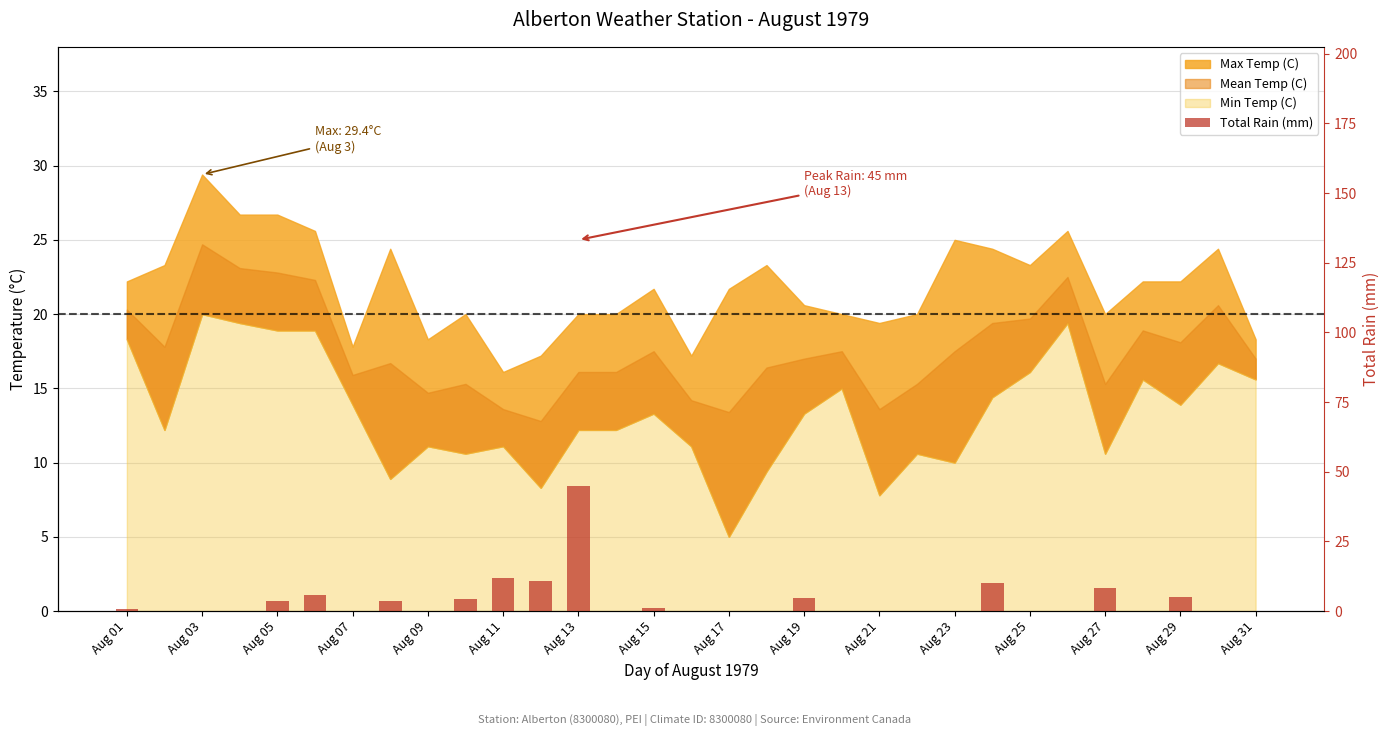

Reading right to left, extract all data points from this chart.

0.0	0.0	5.1	0.0	8.4	0.0	0.0	9.9	0.0	0.0	0.0	0.0	4.8	0.0	0.0	0.0	1.0	0.0	45.0	10.7	11.7	4.3	0.0	3.6	0.0	5.6	3.6	0.0	0.0	0.0	0.8